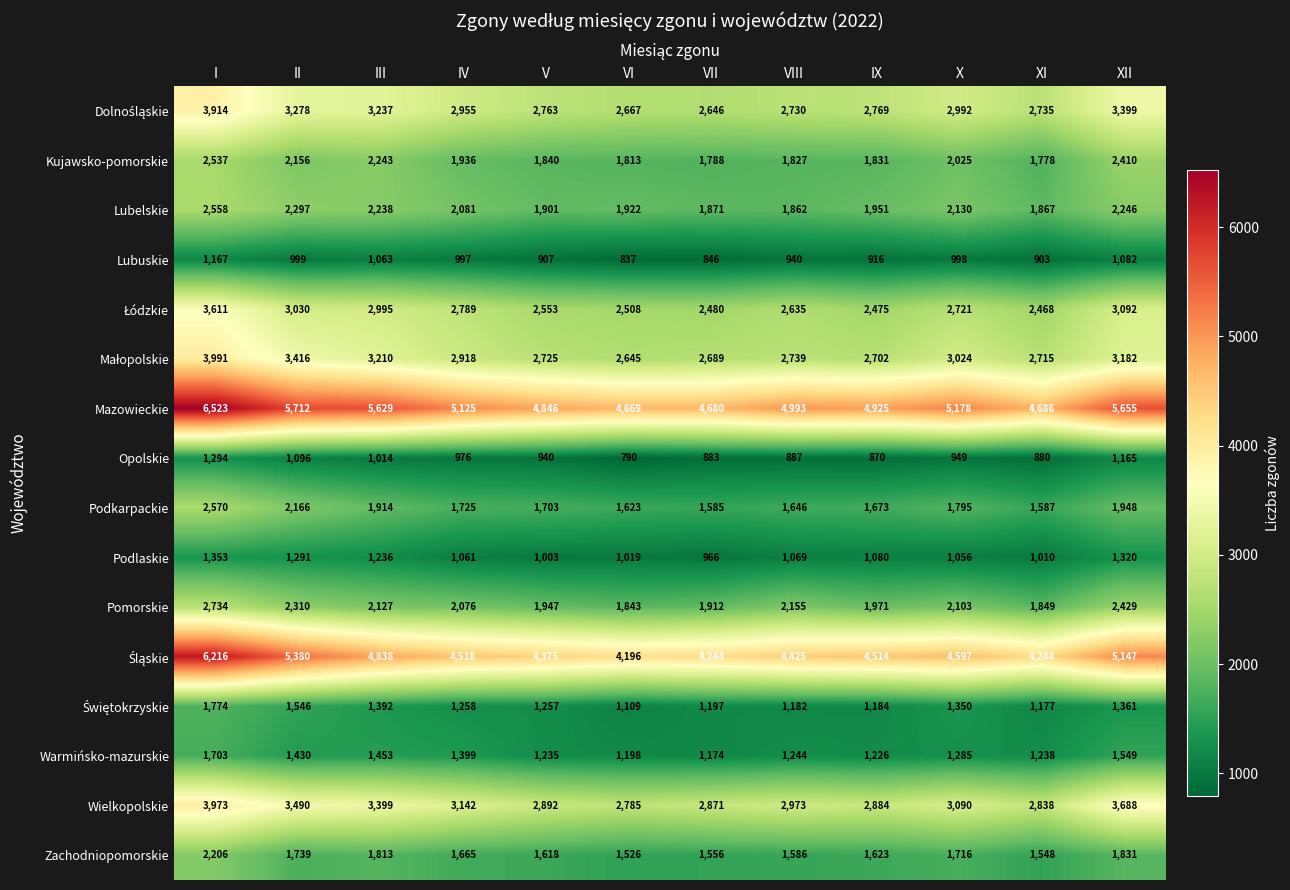

True or false: Opolskie has a value of 1445 at VIII.

False